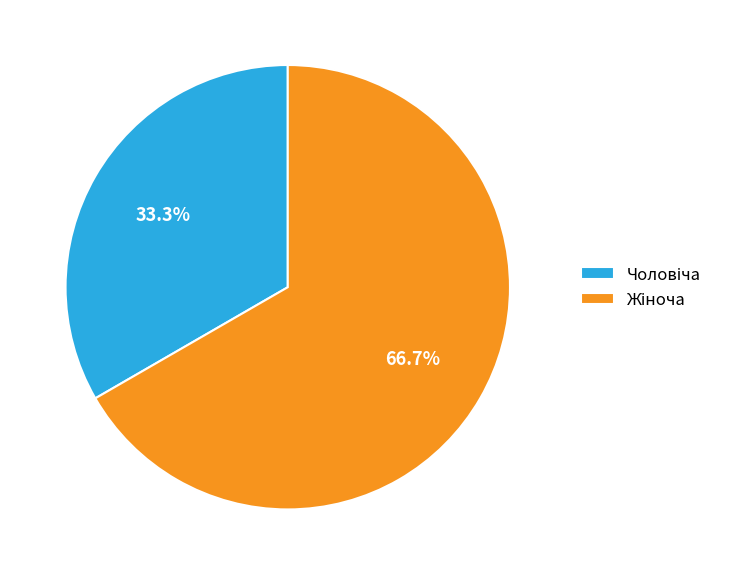

How many segments does this pie chart have?

2